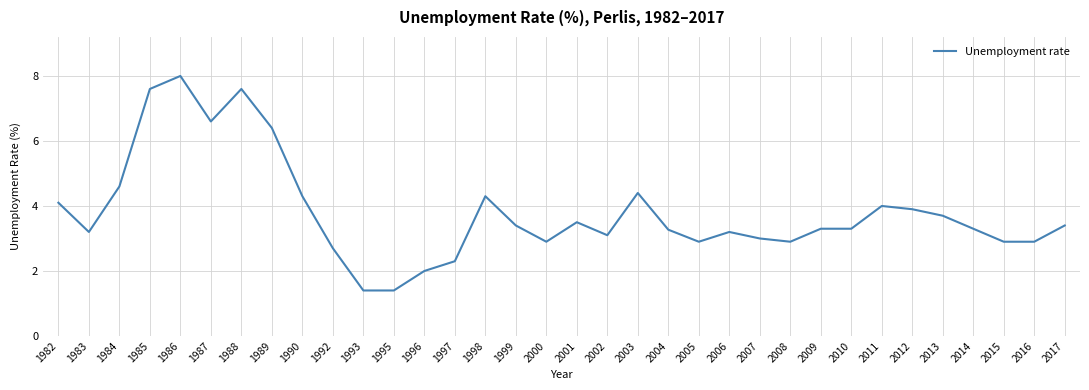

How many lines are shown in the chart?

1